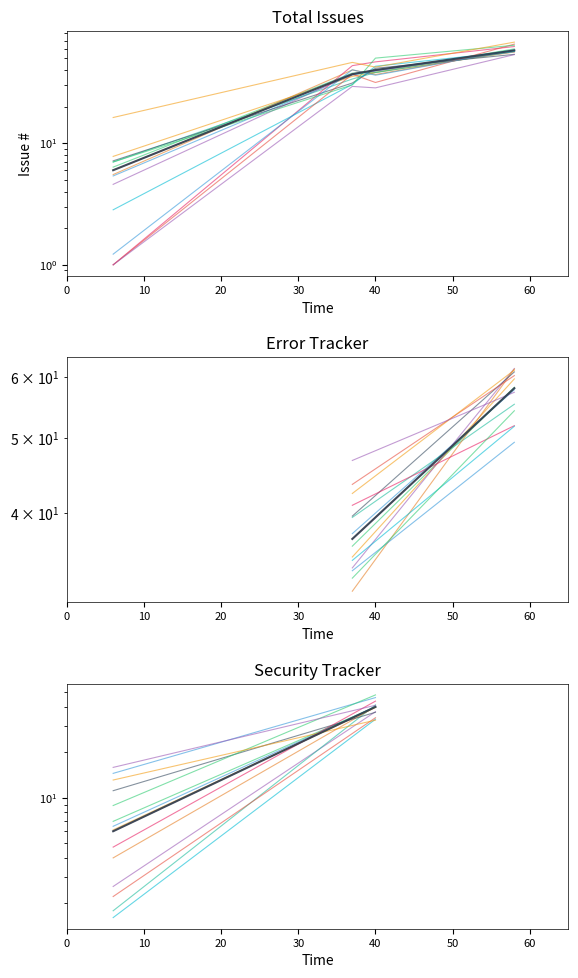

Count the Issue #37 values in the range 37 to 58.

2